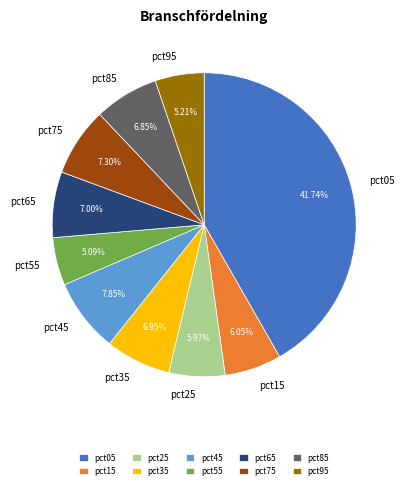

Is it true that pct85 is 12% of the pie?

False